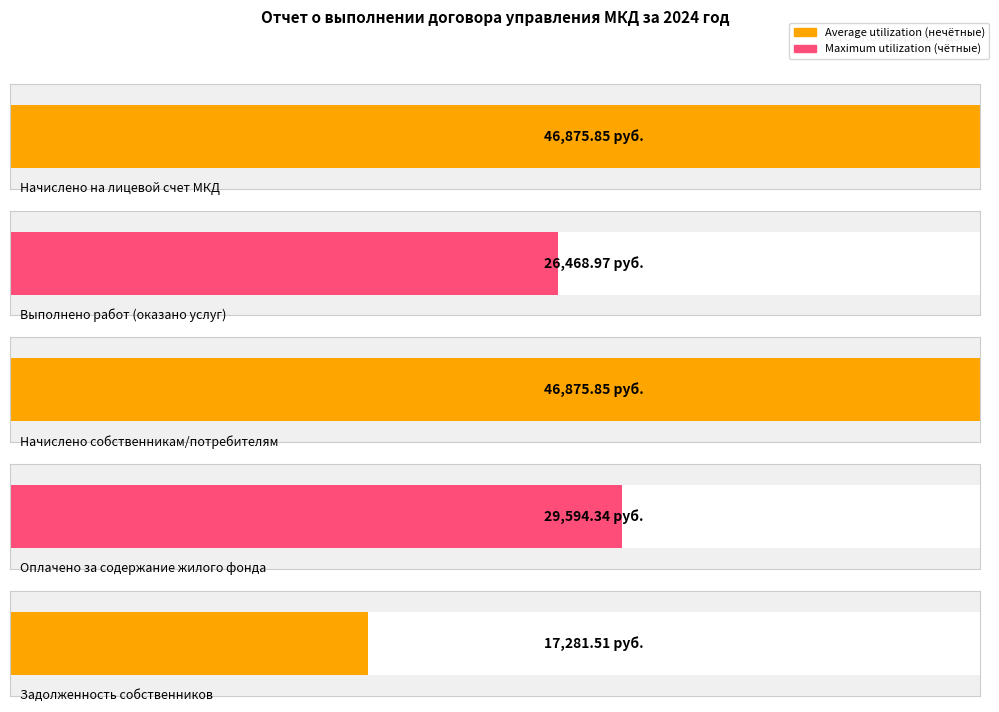

Are the bars grouped side by side (vs. stacked)?

No